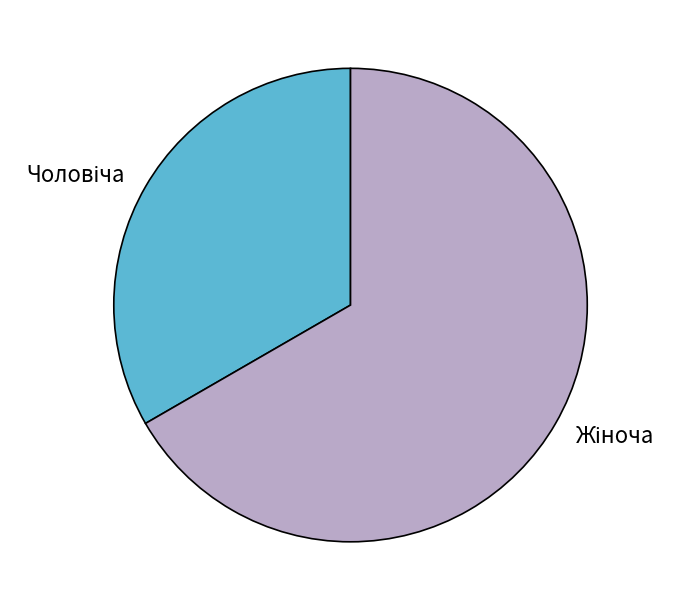

Is there any slice that represents more than half of the pie?

Yes